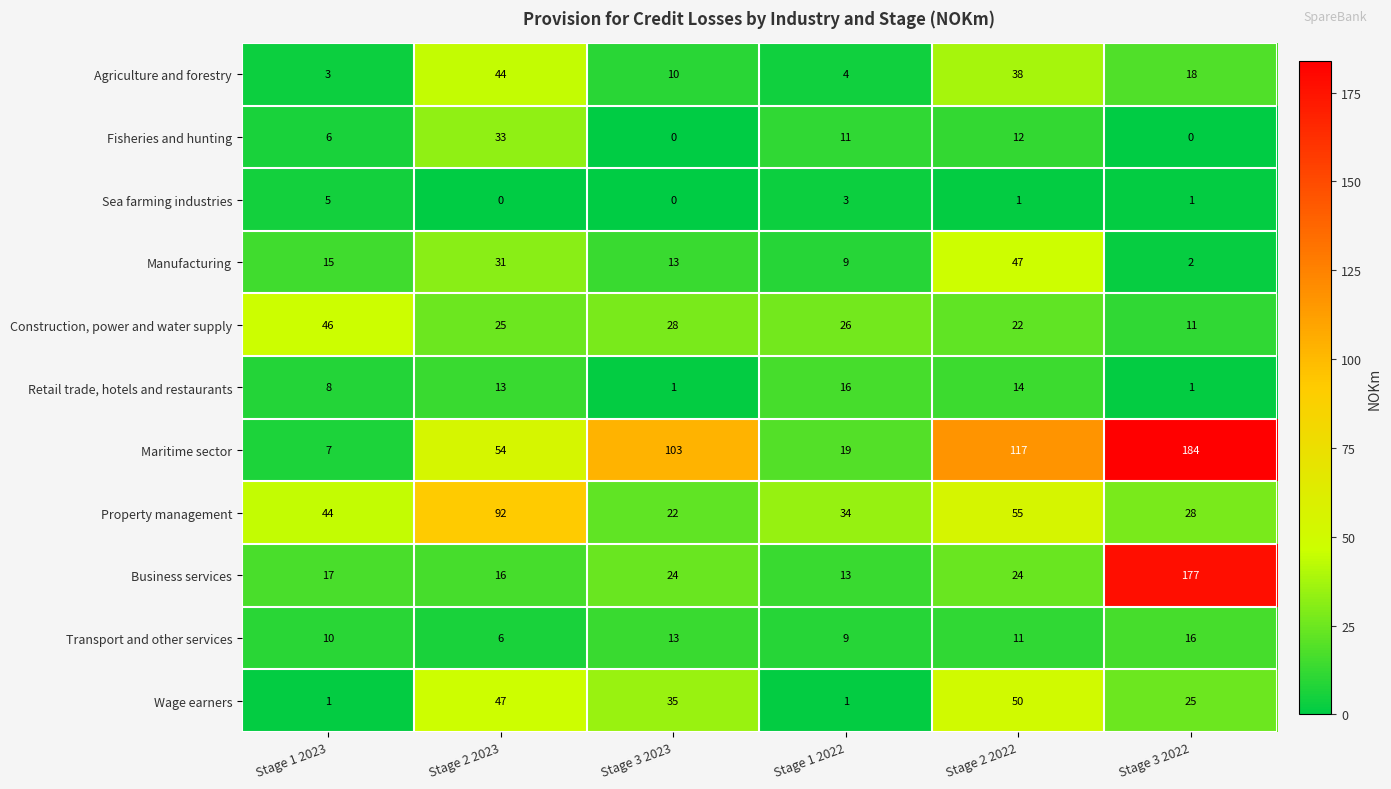

How many series are shown in this chart?

11